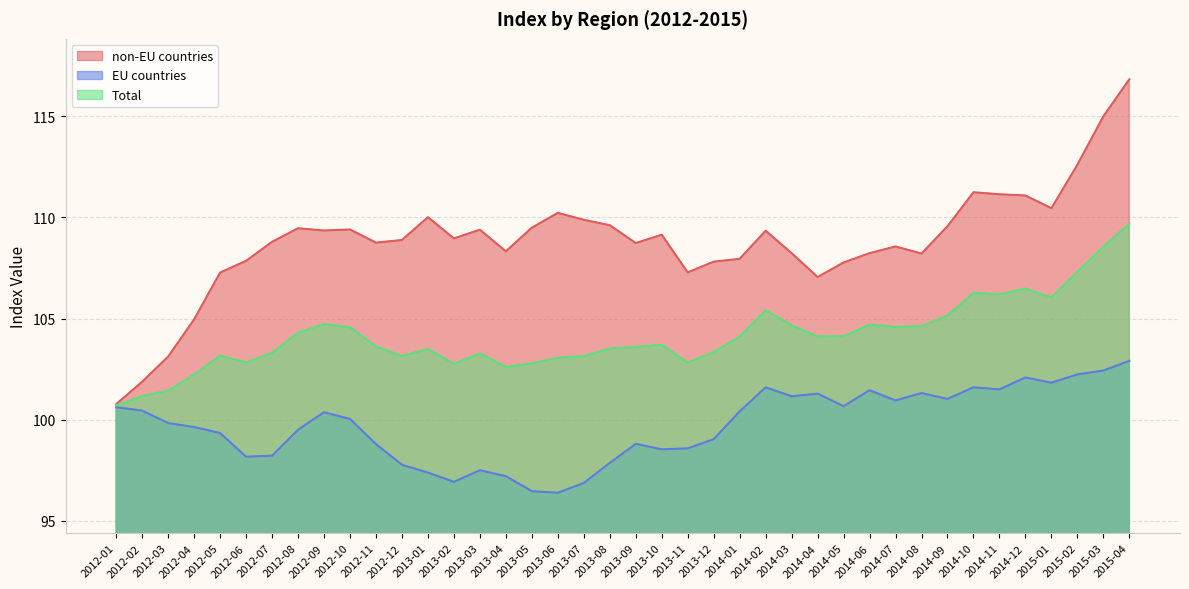

How many distinct data groups are displayed?

3